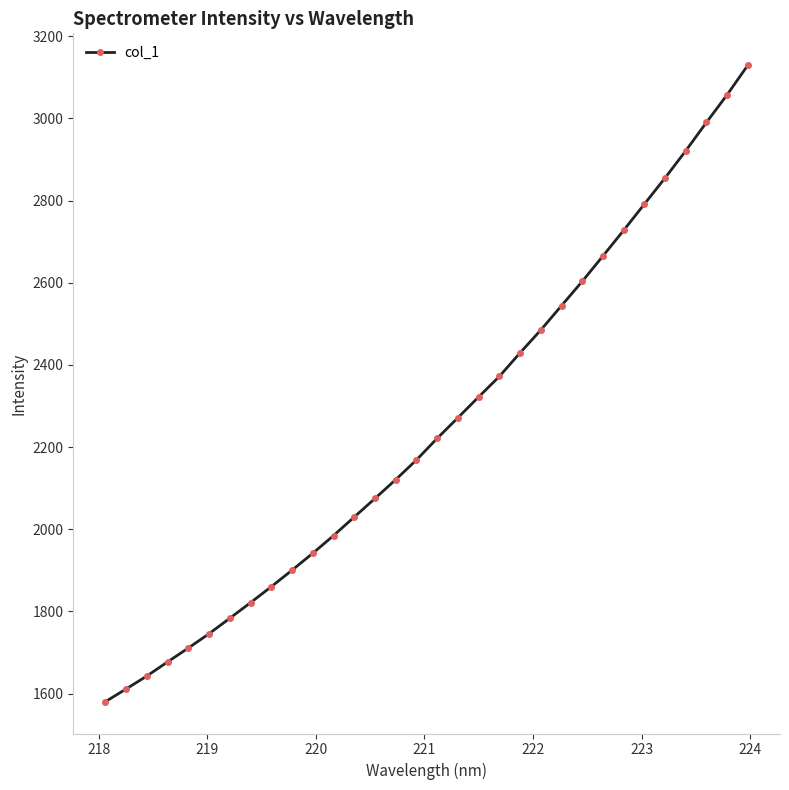

Is this an area chart (filled region under the line)?

No